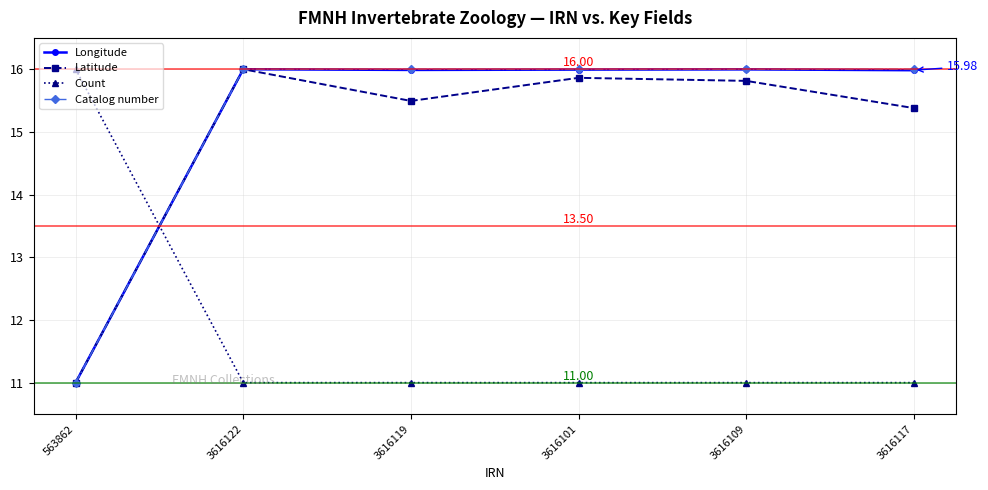

Read the Latitude value at 3616119.

15.5